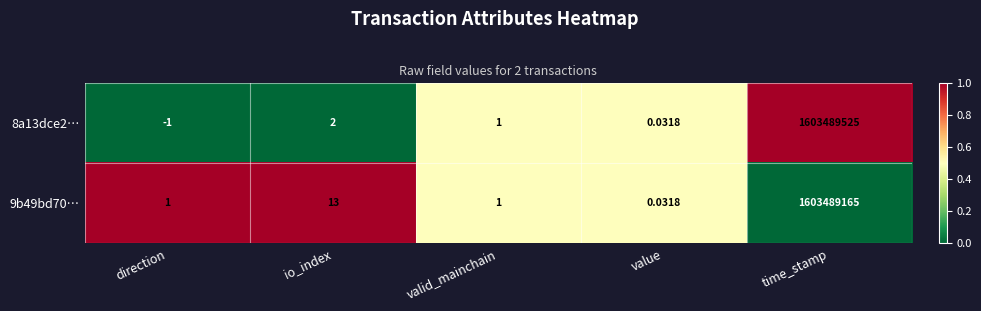

What is the total value across all series at io_index?

15.0